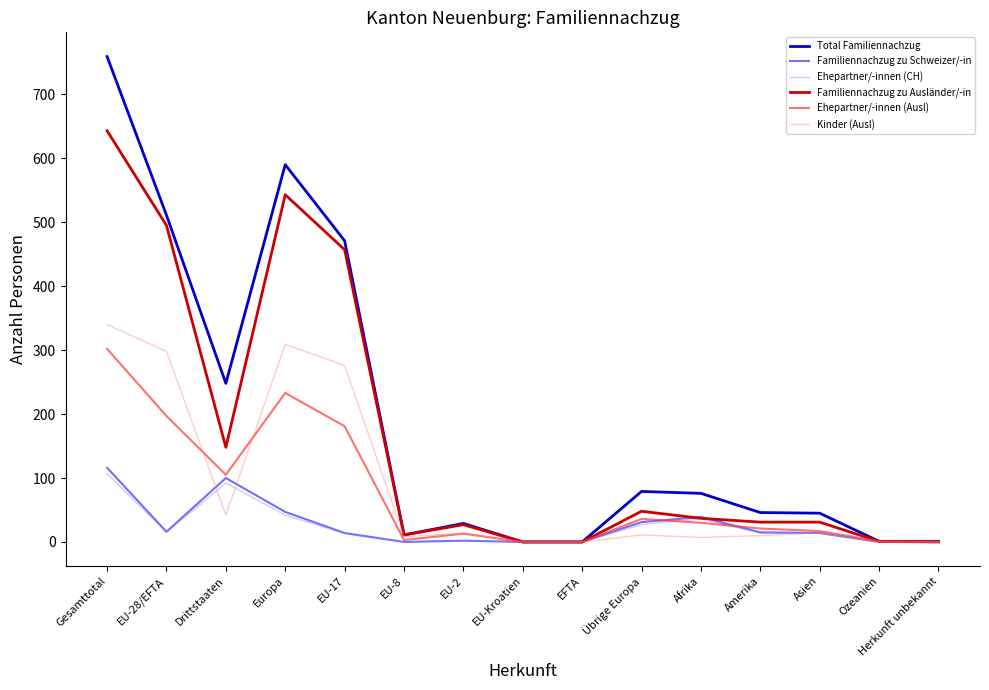

Which series has the widest spread of values?

Total Familiennachzug